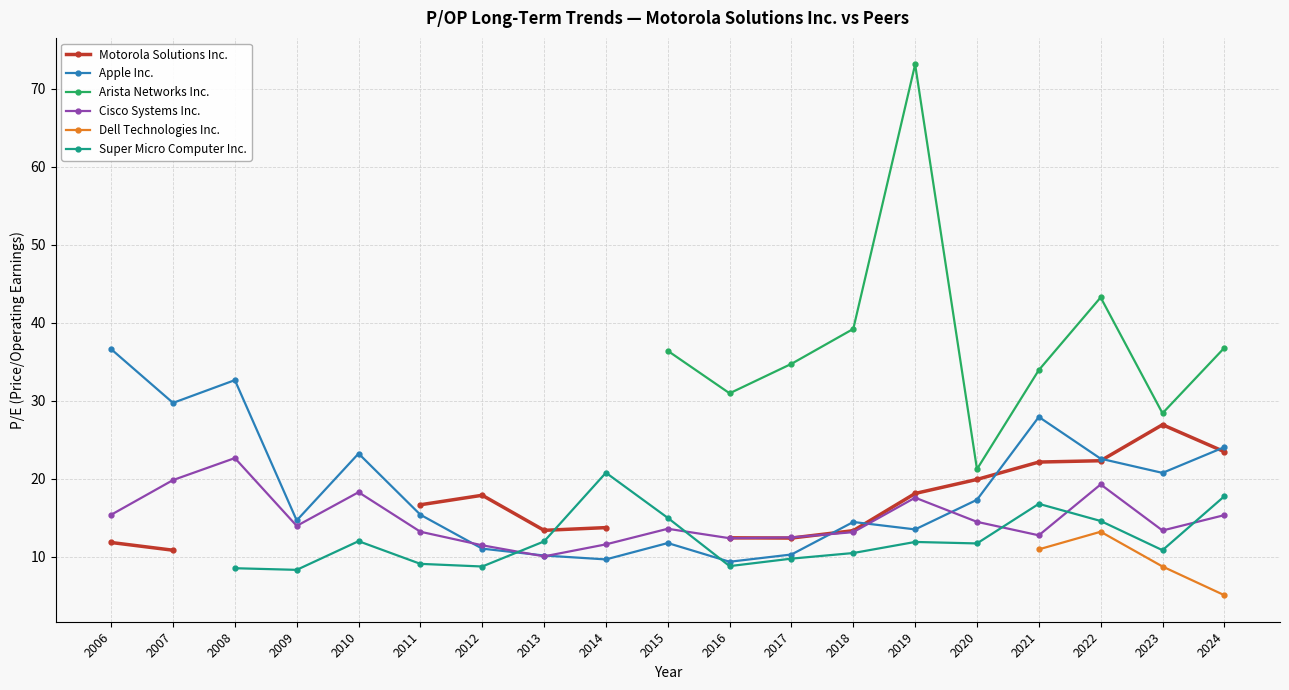

Does the chart display data point markers on the line(s)?

Yes